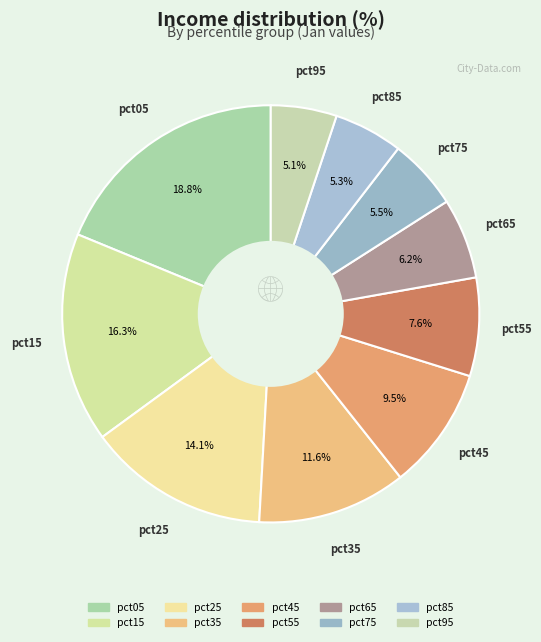

Is it true that pct15 is 16% of the pie?

True